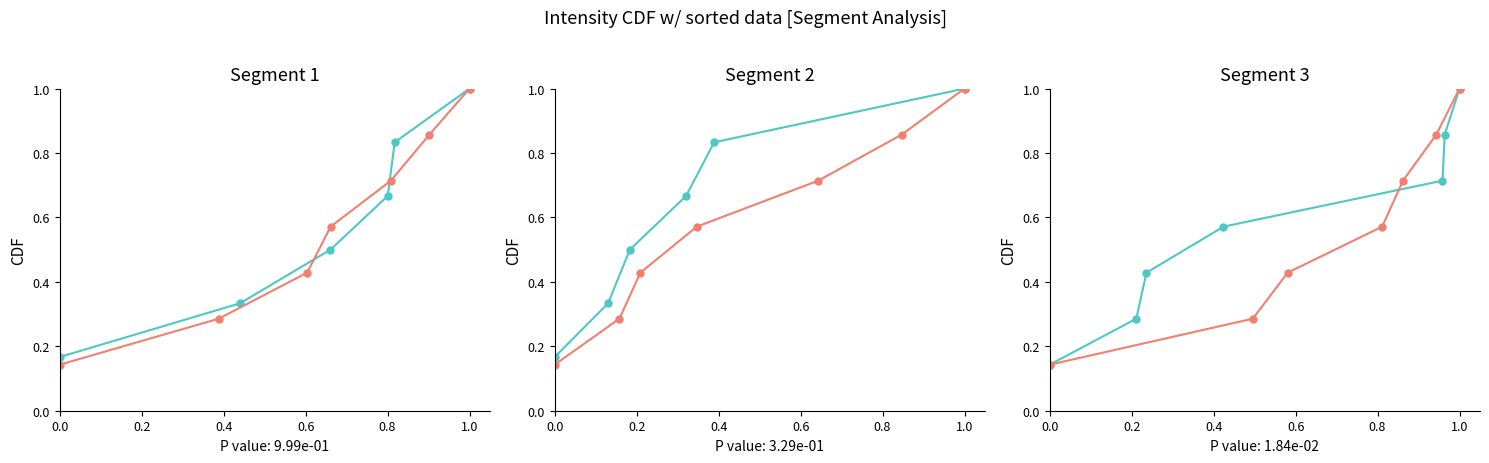

How many series are shown in this chart?

2